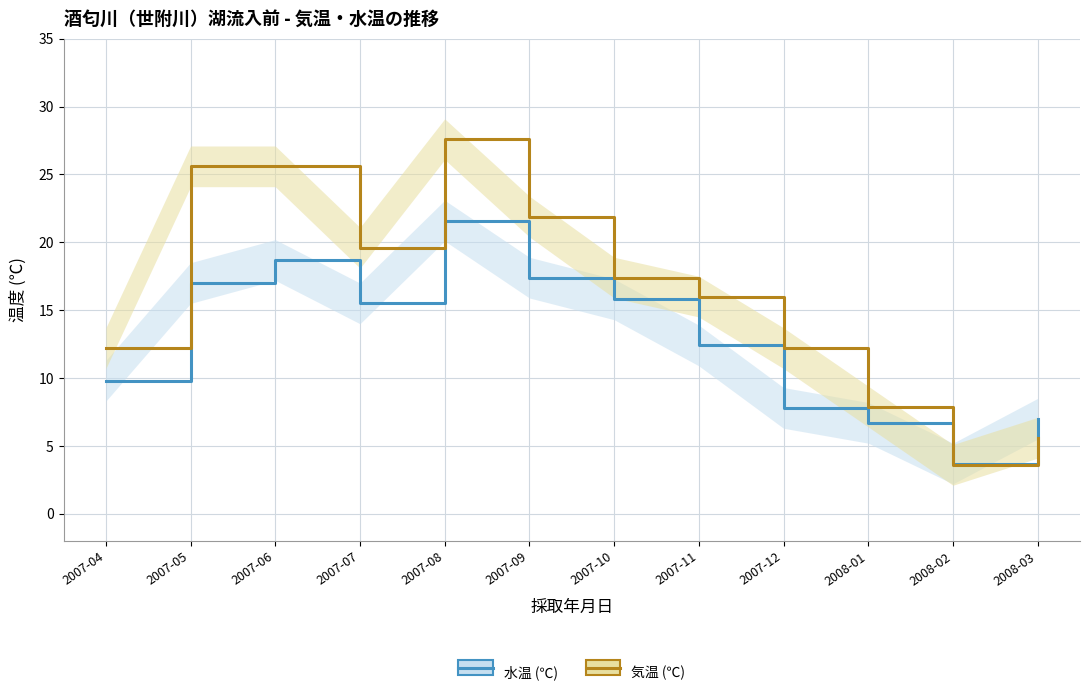

How many data points in 気温 (℃) are above 17?

6